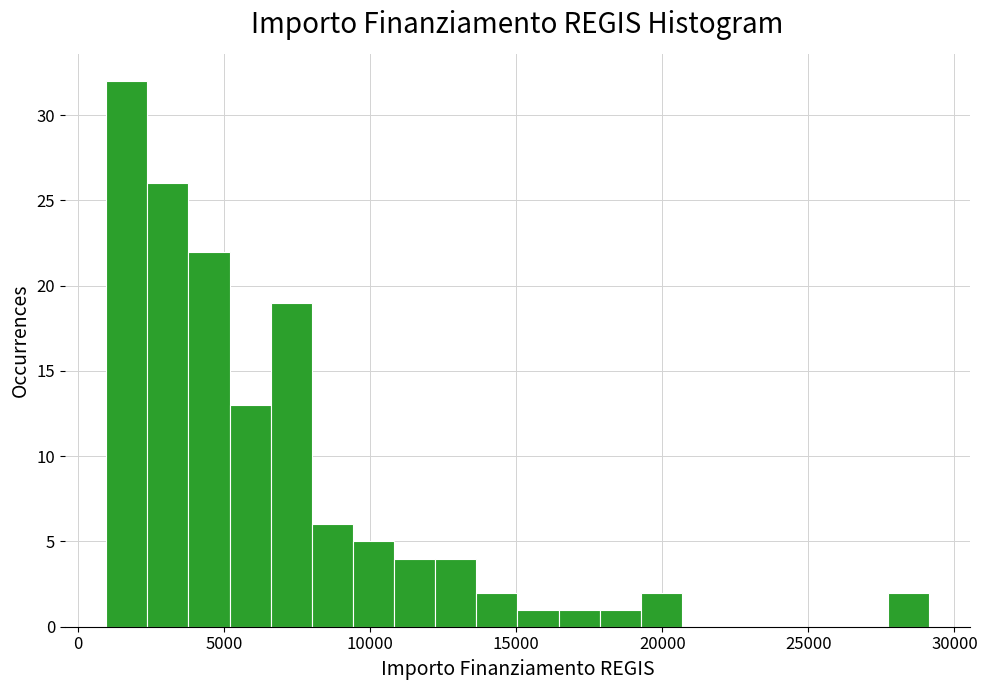

Around what value on the x-axis is the tallest bar? Give the approximate position of its centre, as read against the axis.

1500